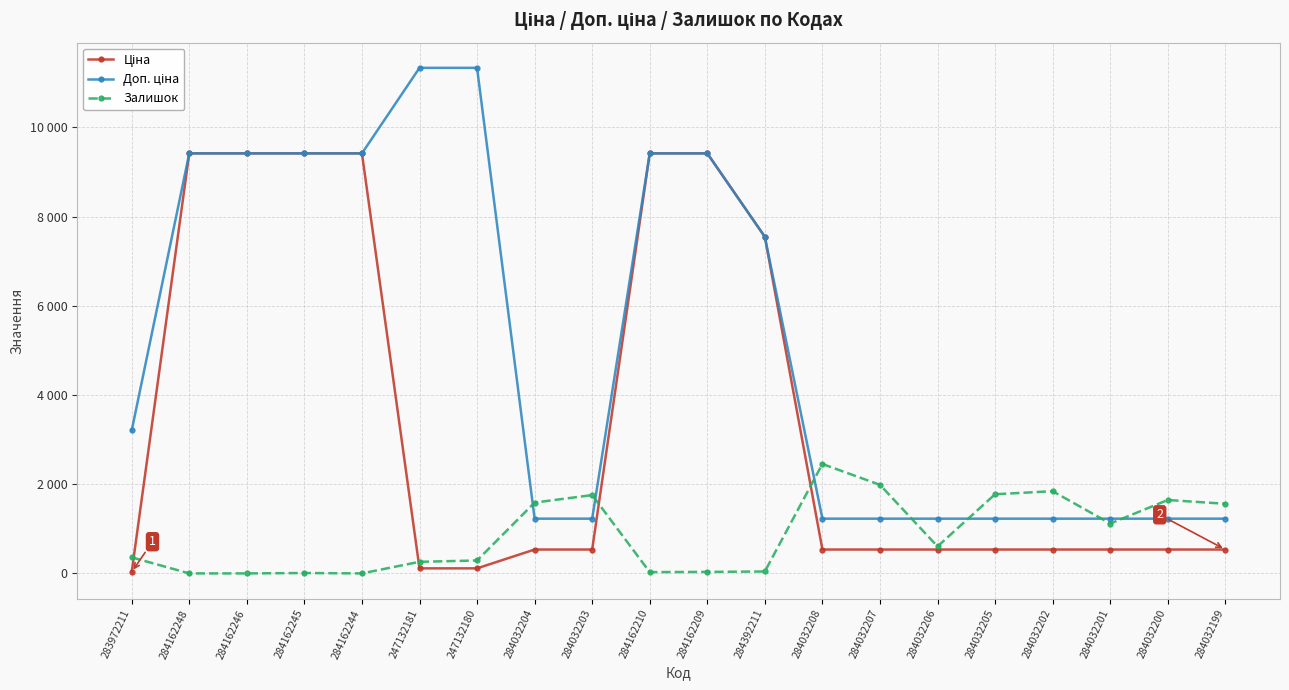

What is the average value of the Залишок series?

867.8